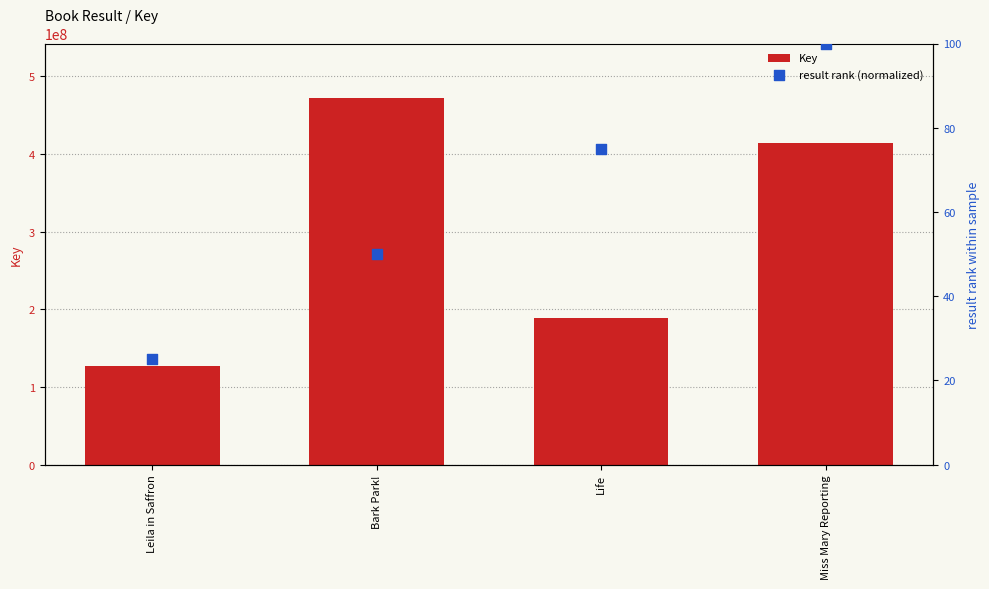

Which series reaches the maximum Y coordinate?

Key